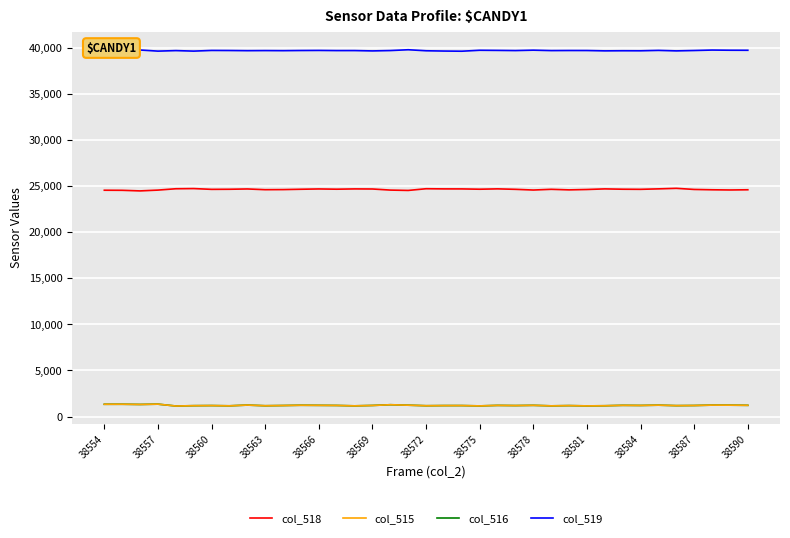

What is the minimum value for col_515?

1146